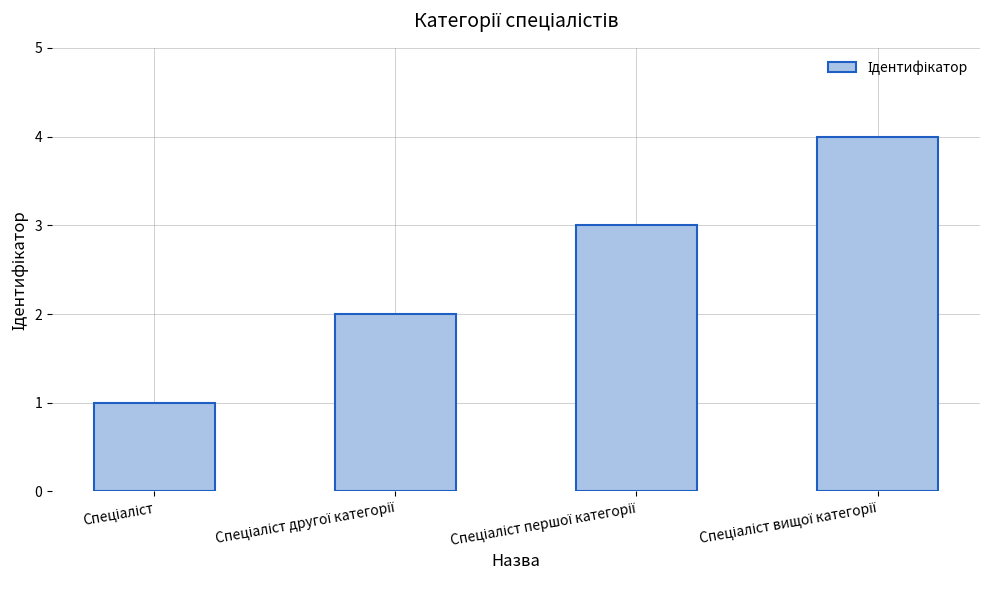

What is the difference between the maximum and minimum values?

3